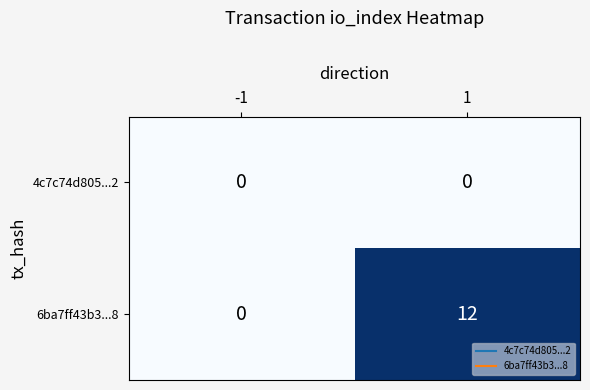

The value of 6ba7ff43b3...8 at -1 is -4. True or false?

False